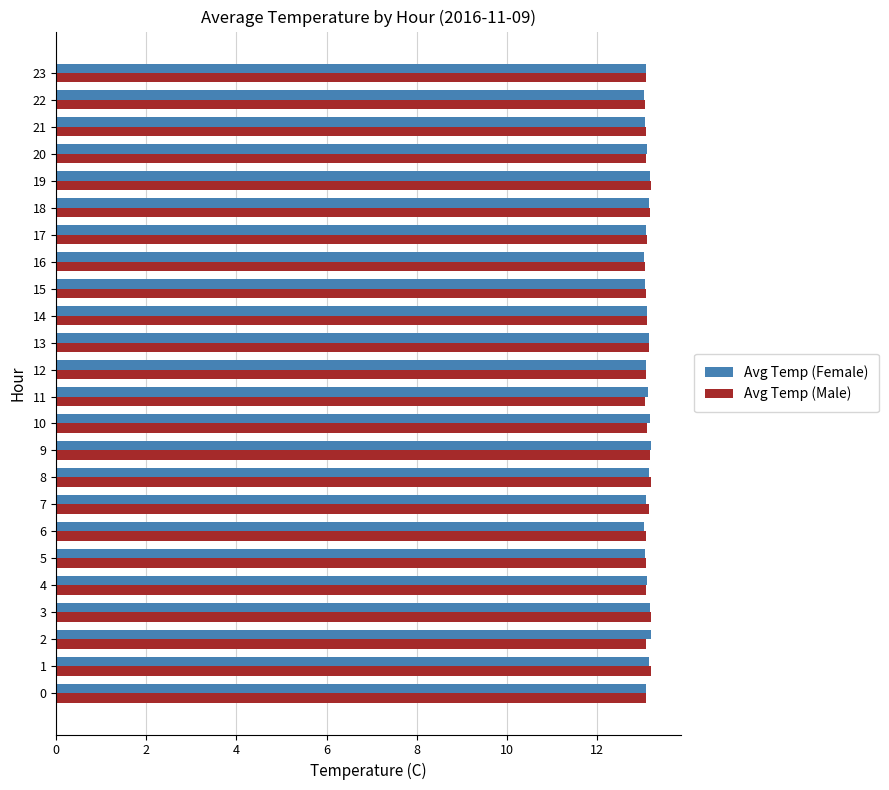

What is the total value across all series at 4?

26.2